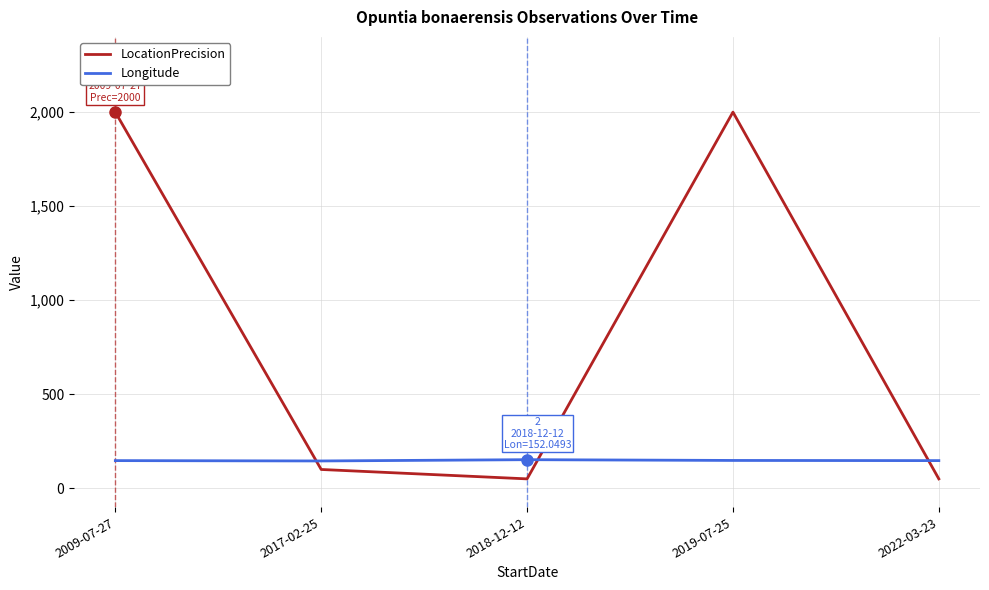

Is the value of LocationPrecision at 2017-02-25 greater than the value of Longitude at 2022-03-23?

No